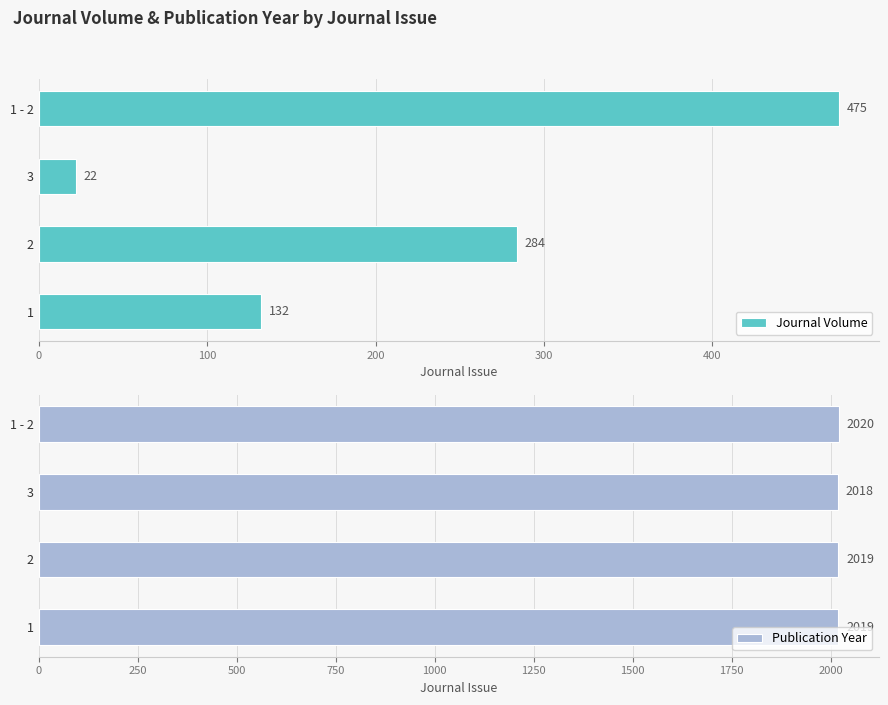

Are the bars grouped side by side (vs. stacked)?

Yes